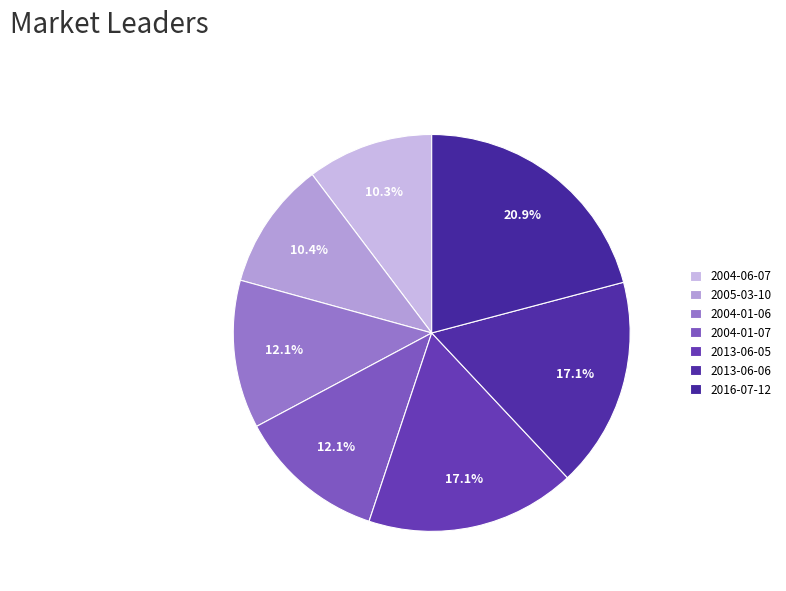

Which slice is the largest?

2016-07-12